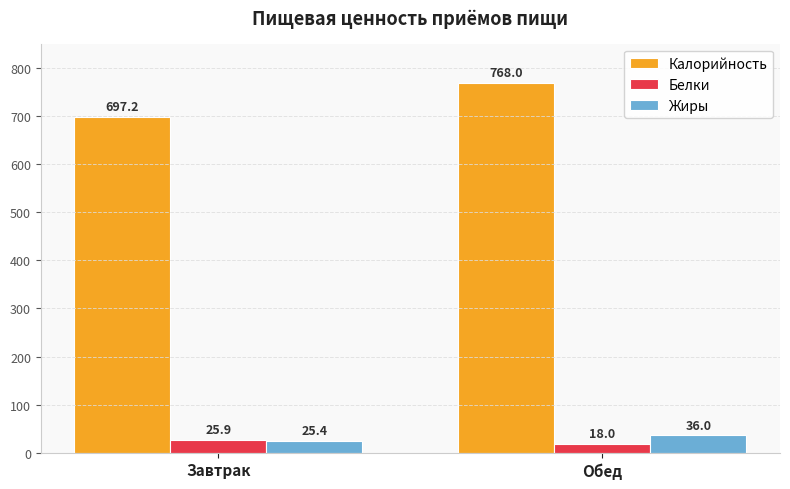

How many bars are there in total?

6